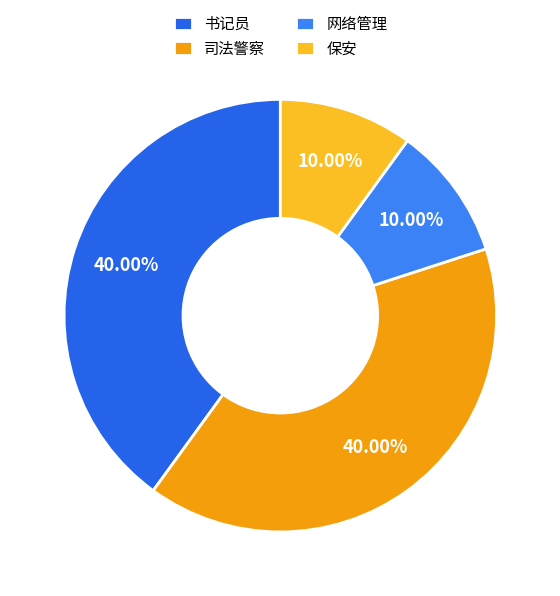

Does 保安 account for over 50% of the chart?

No